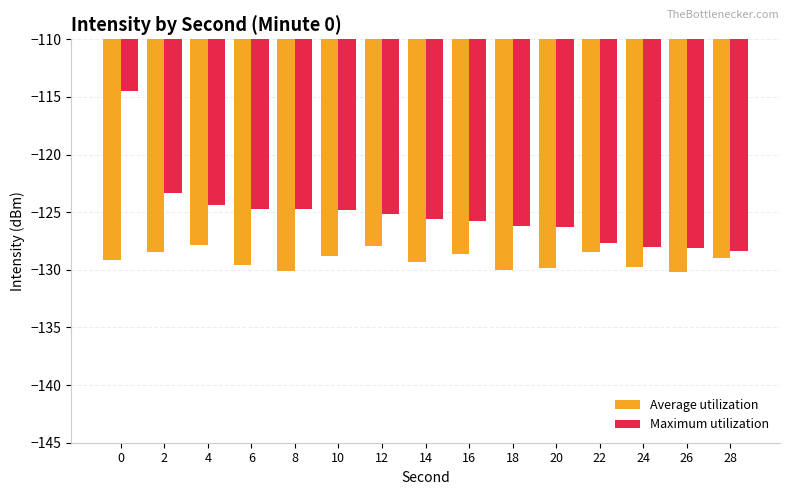

What is the lowest value of the Average utilization series?

-130.2